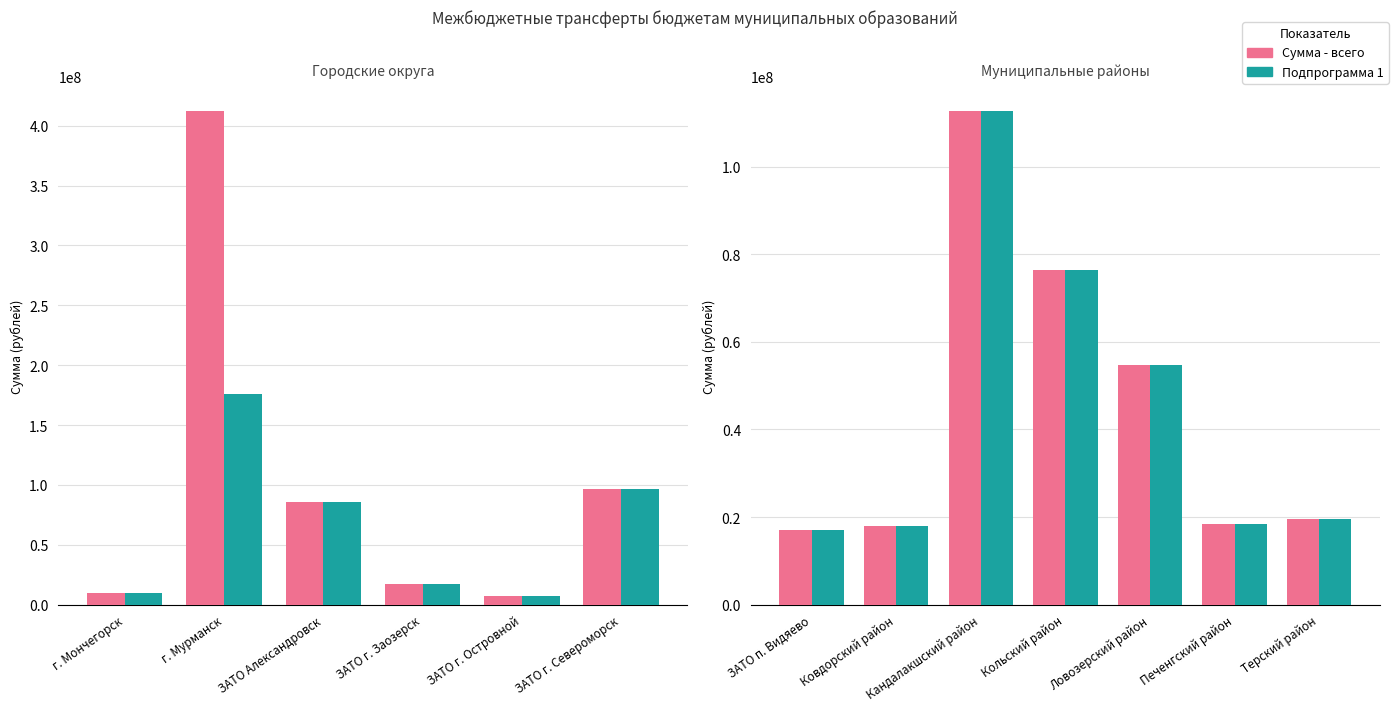

What is the label of the 3rd bar from the left?

Кандалакшский район